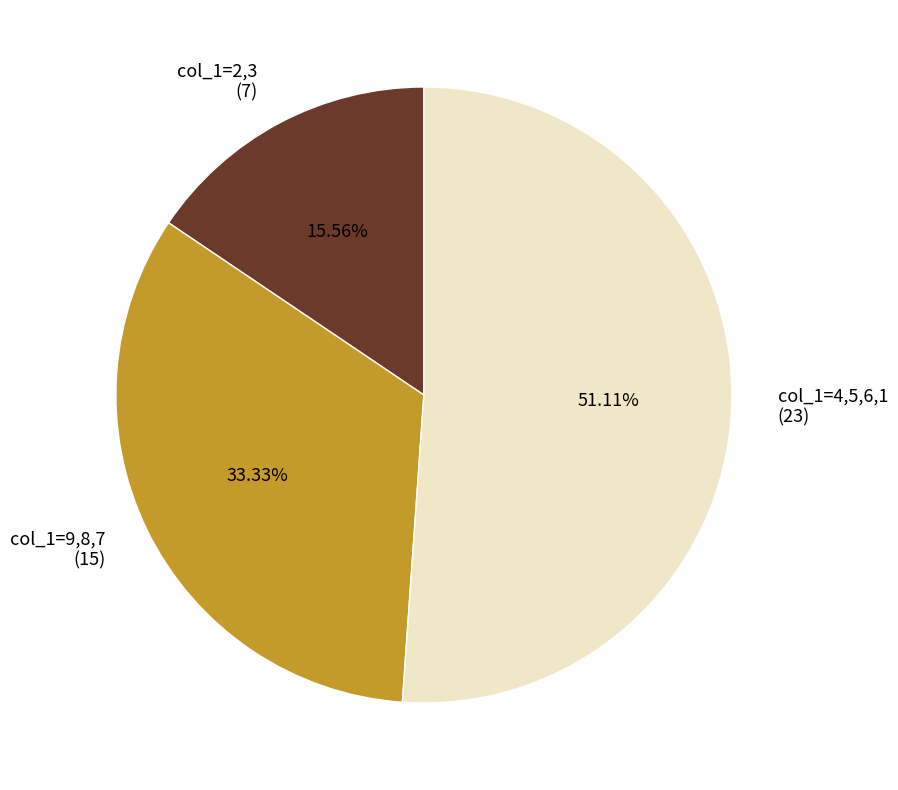

Which has a higher value, col_1=9,8,7 (15) or col_1=2,3 (7)?

col_1=9,8,7 (15)